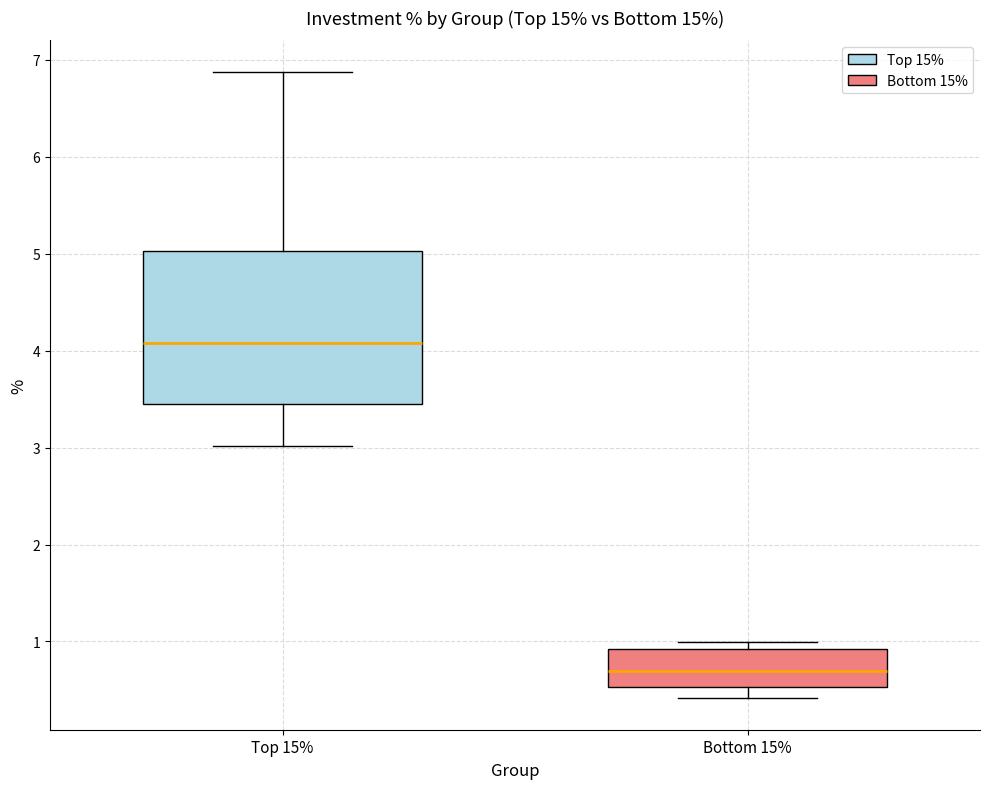

Which box is the tallest, from its lower edge to its upper edge?

Top 15%